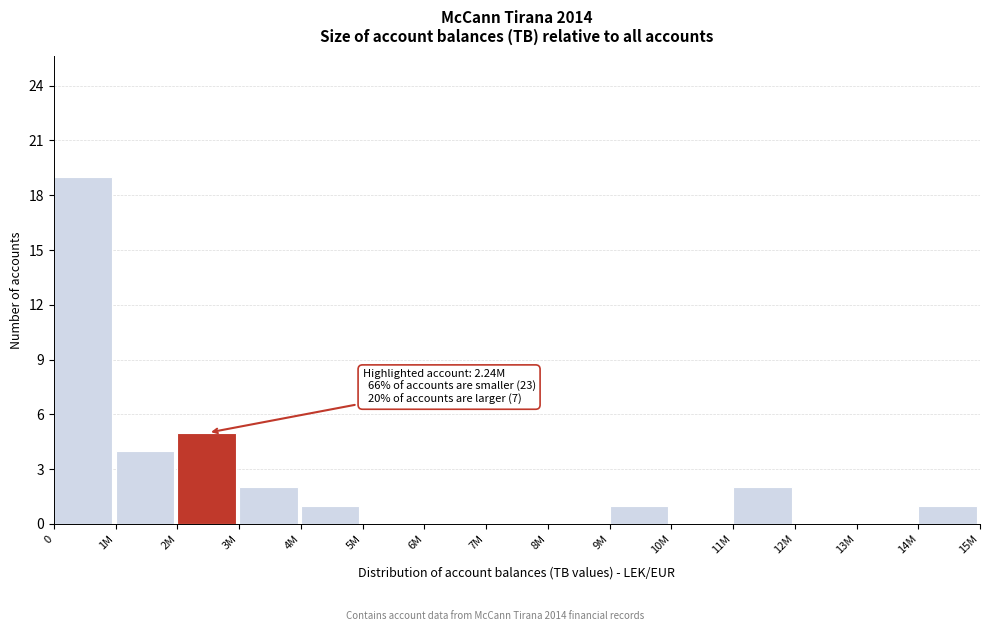

Reading left to right, transcribe all the data shown in this chart.

0=19	1M=4	2M=5	3M=2	4M=1	5M=0	6M=0	7M=0	8M=0	9M=1	10M=0	11M=2	12M=0	13M=0	14M=1